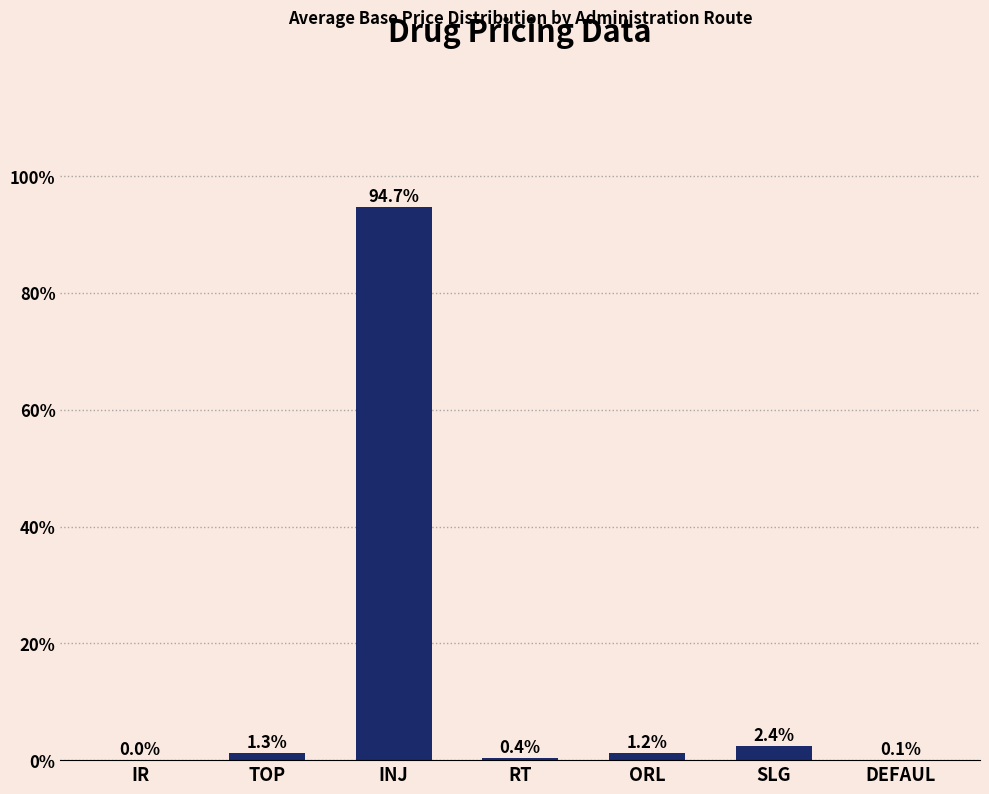

Are the bars horizontal?

No